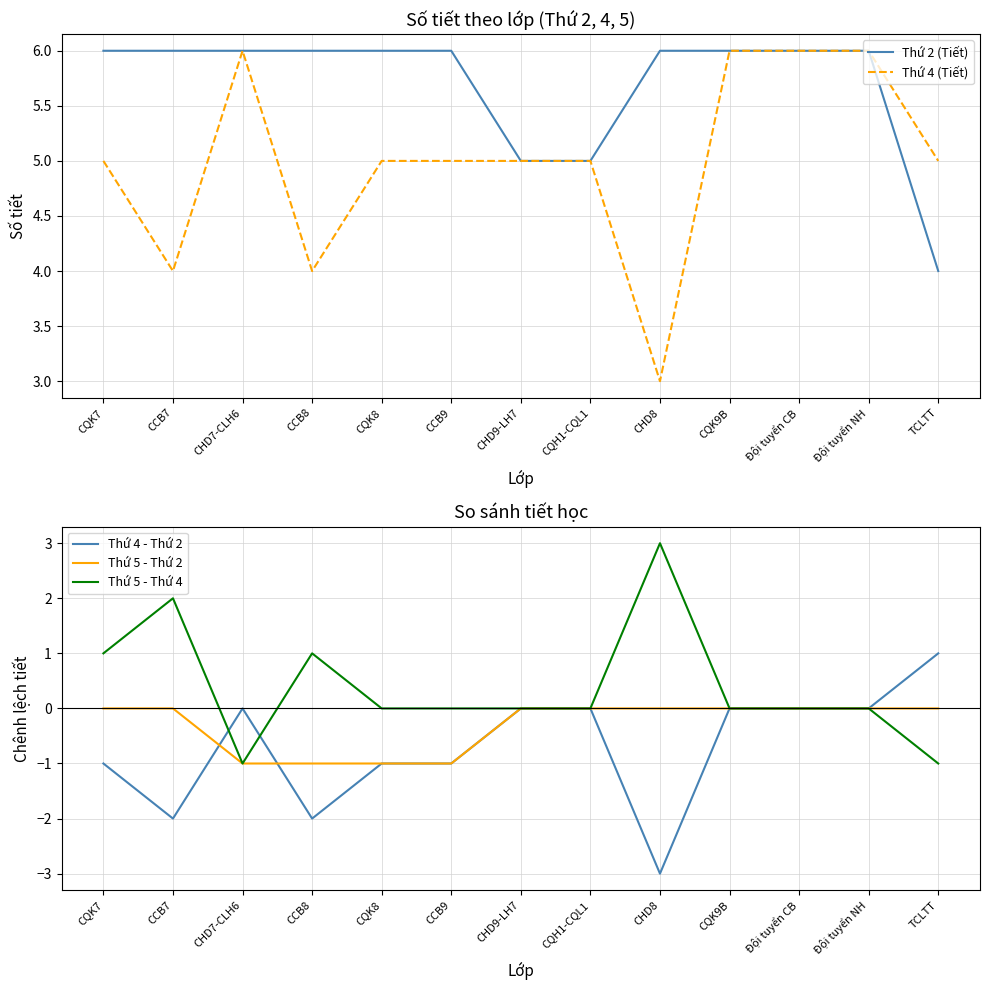

What is the difference between the second highest and second lowest values in the Thứ 4 - Thứ 2 series?

2